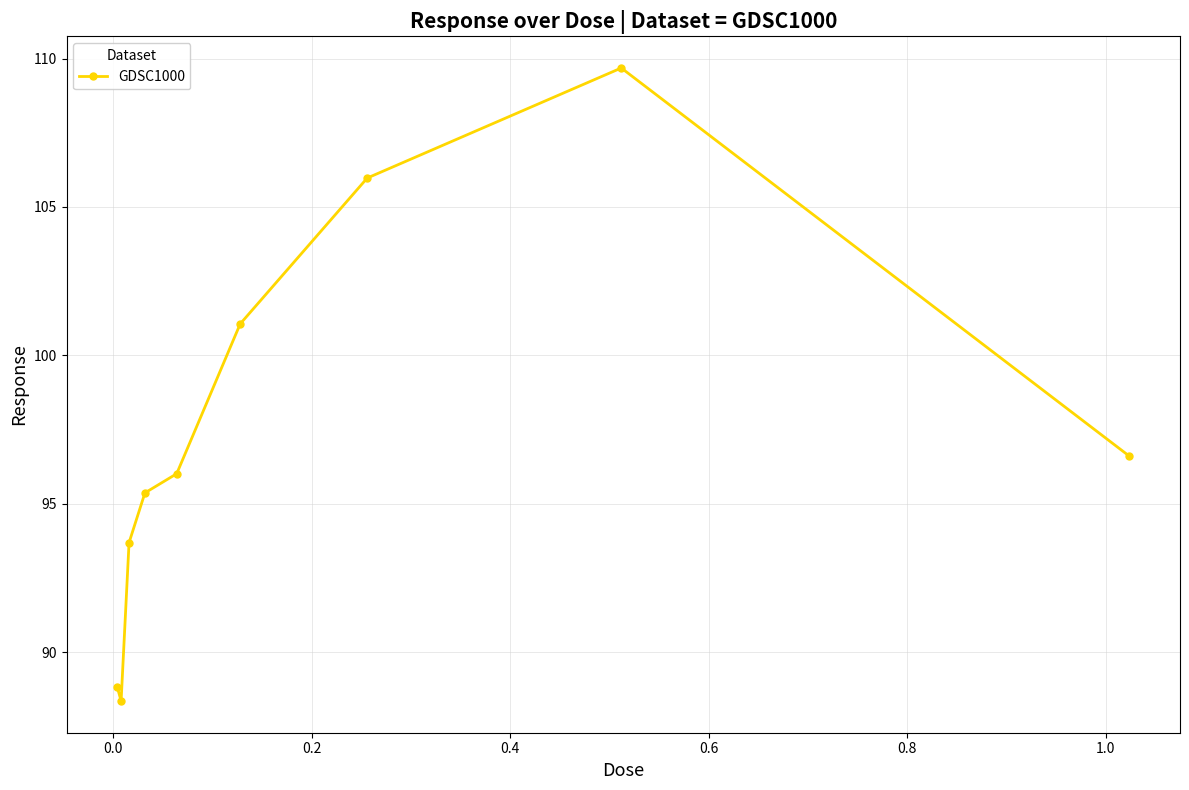

True or false: the data has more than 2 interior local peaks.

False